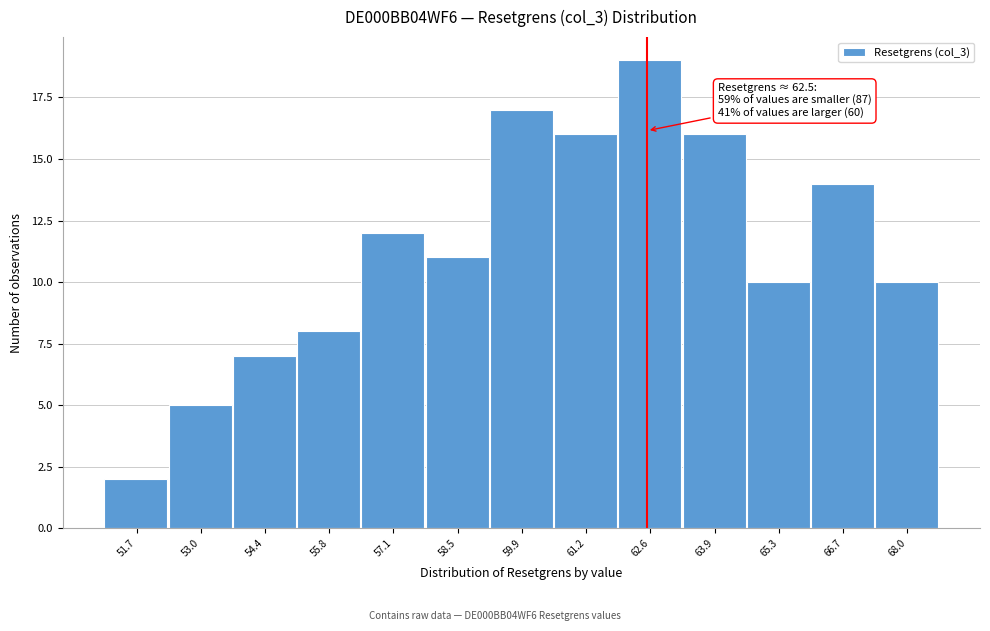

Over which range of the x-axis is the bar tallest?

61.8 to 63.2